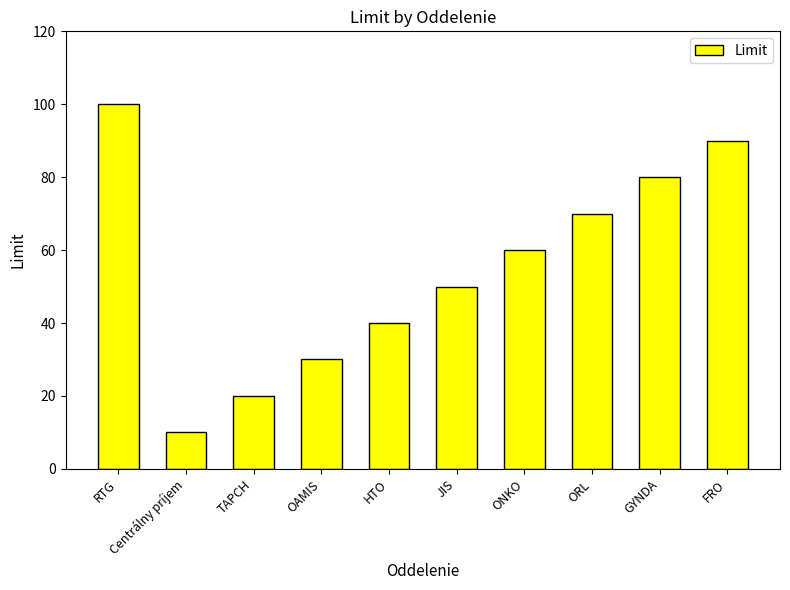

Is it true that the value at TAPCH is 34?

False